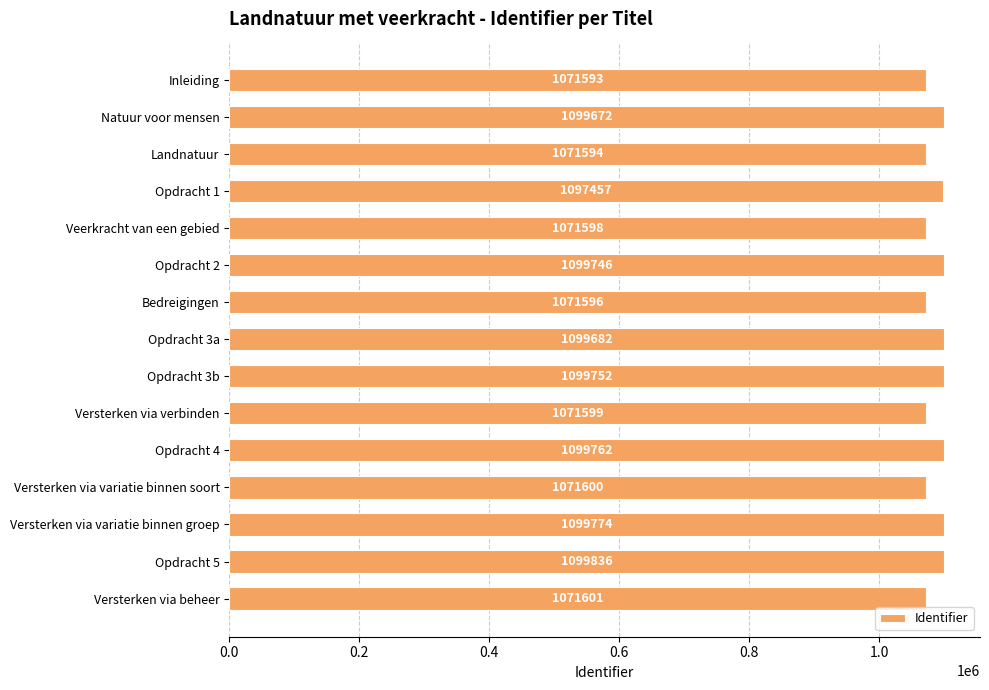

Reading bottom to top, extract all data points from this chart.

1071601	1099836	1099774	1071600	1099762	1071599	1099752	1099682	1071596	1099746	1071598	1097457	1071594	1099672	1071593